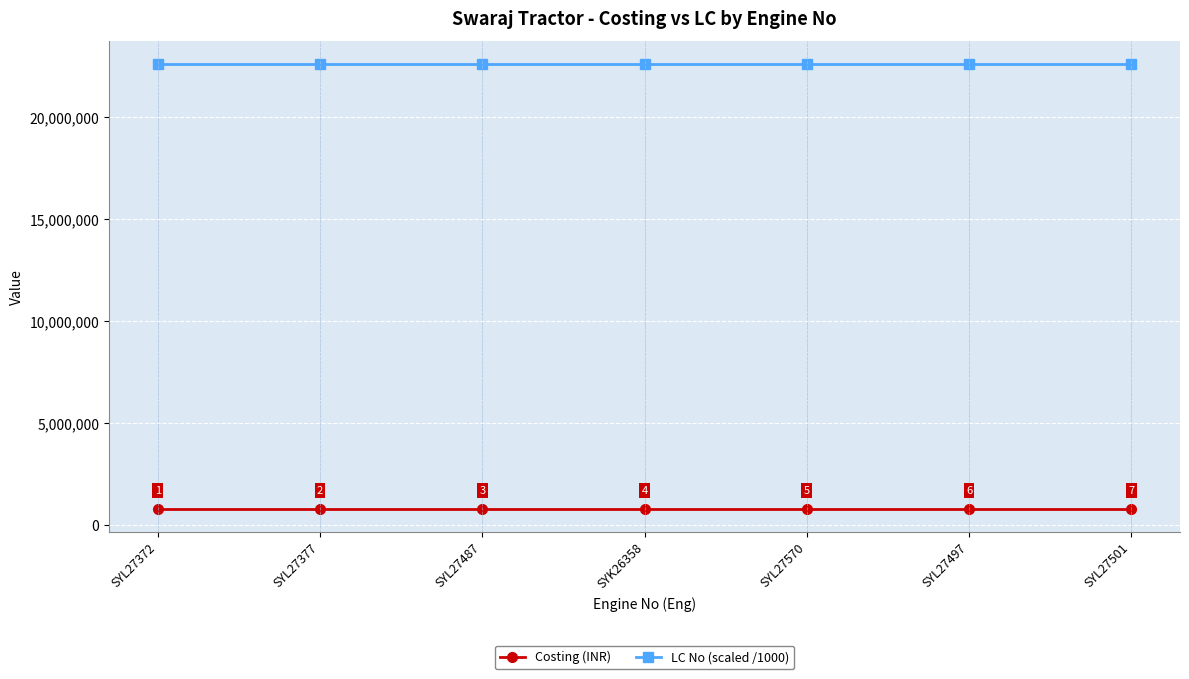

Which series has the largest total across all categories?

LC No (scaled /1000)